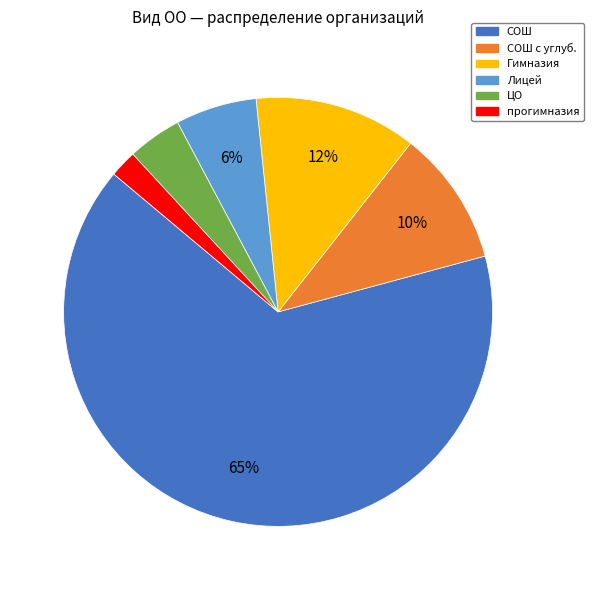

Does СОШ represent more than half of the total?

Yes